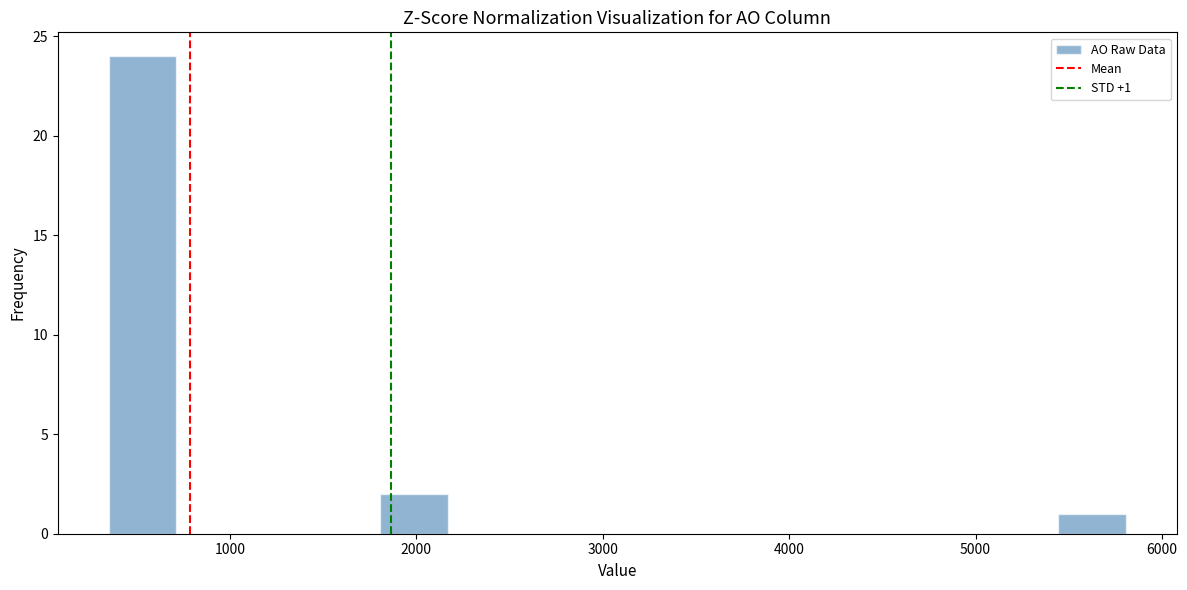

Read against the x-axis, roughly where is the centre of the tallest bar?

500